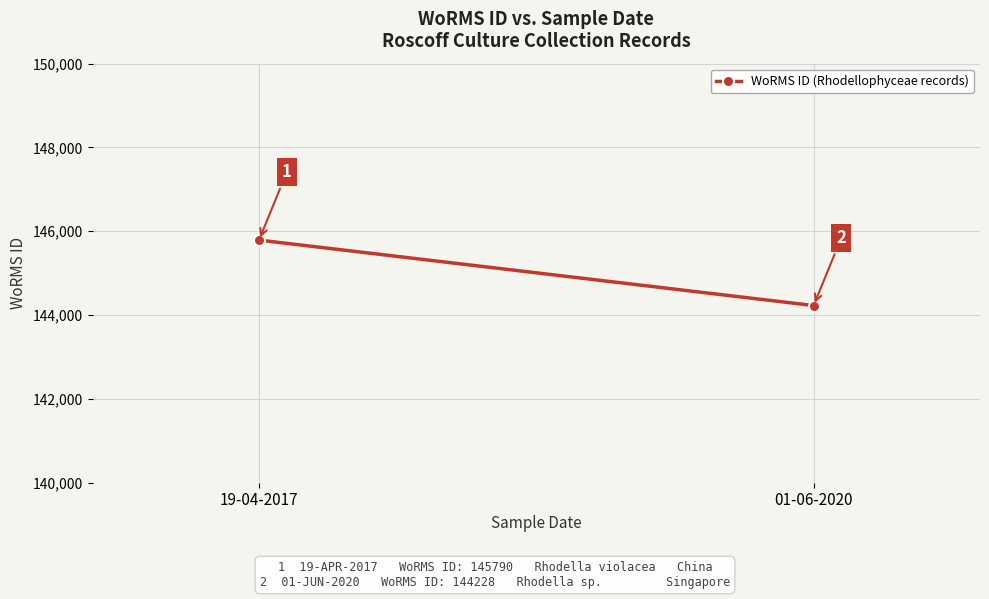

Which category has the lowest value across all series?

01-06-2020